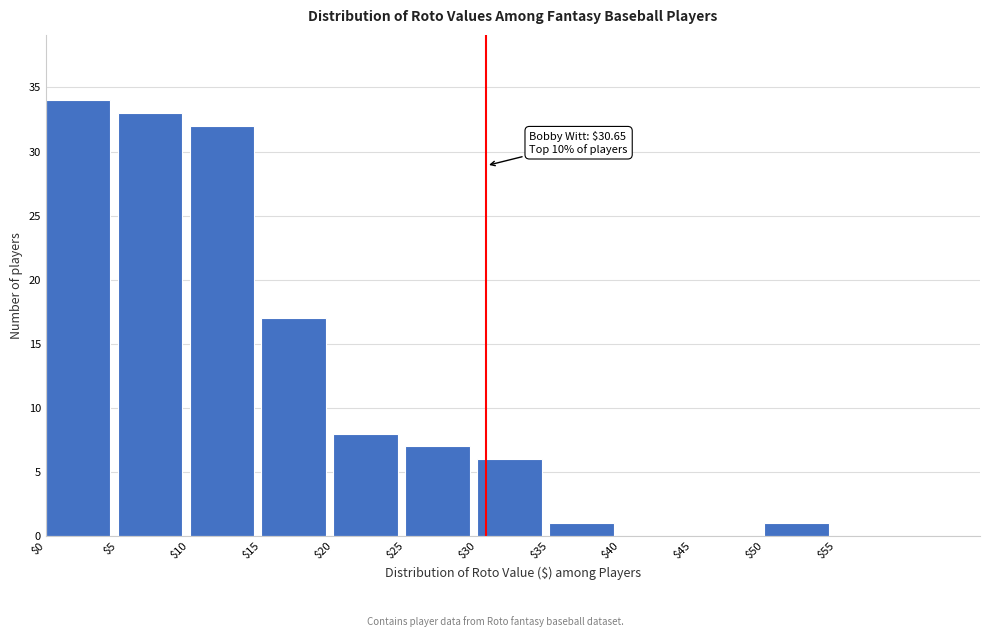

Over which range of the x-axis is the bar tallest?

0 to 5